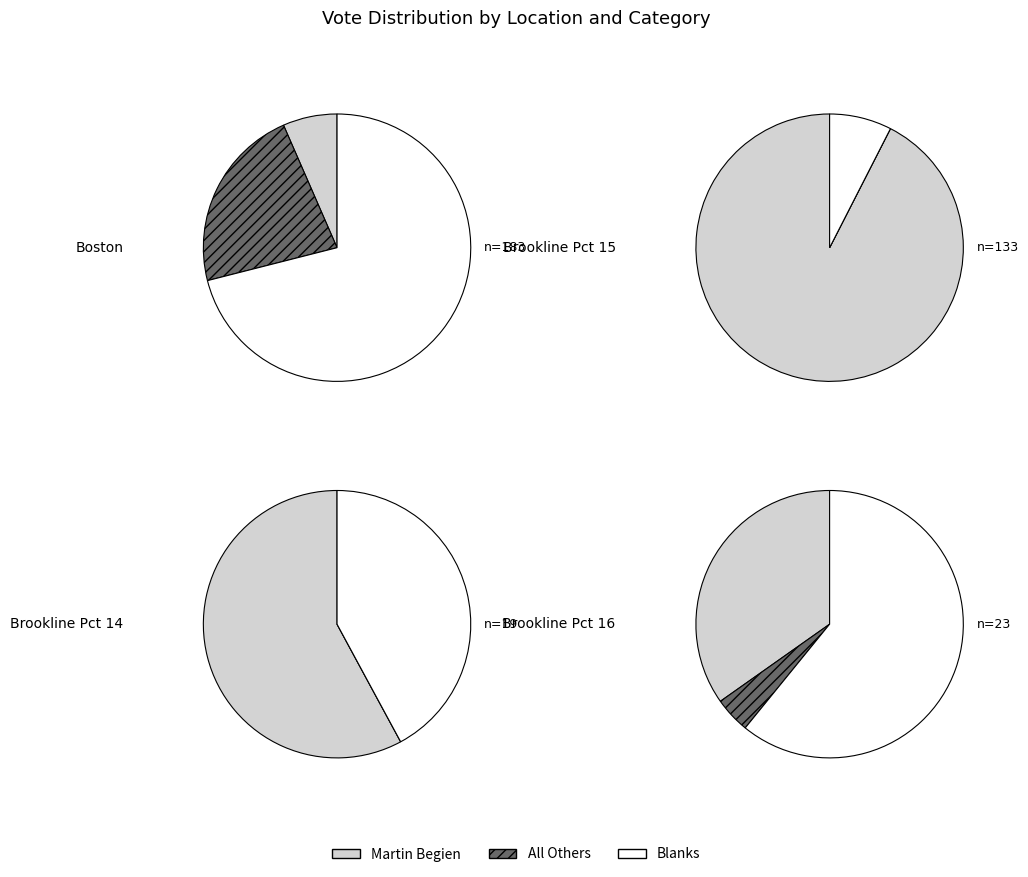

How many slices are in this pie chart?

3